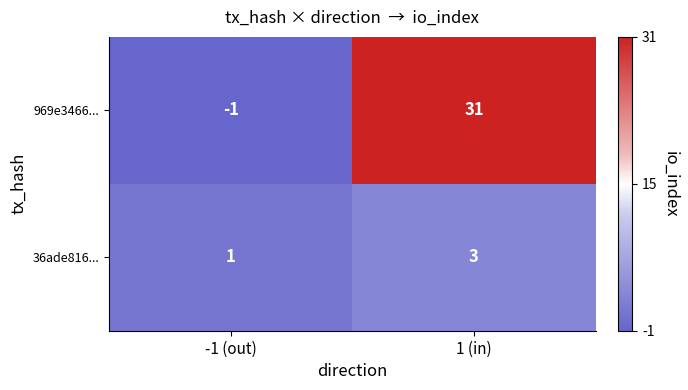

What is the maximum value shown in the chart?

31